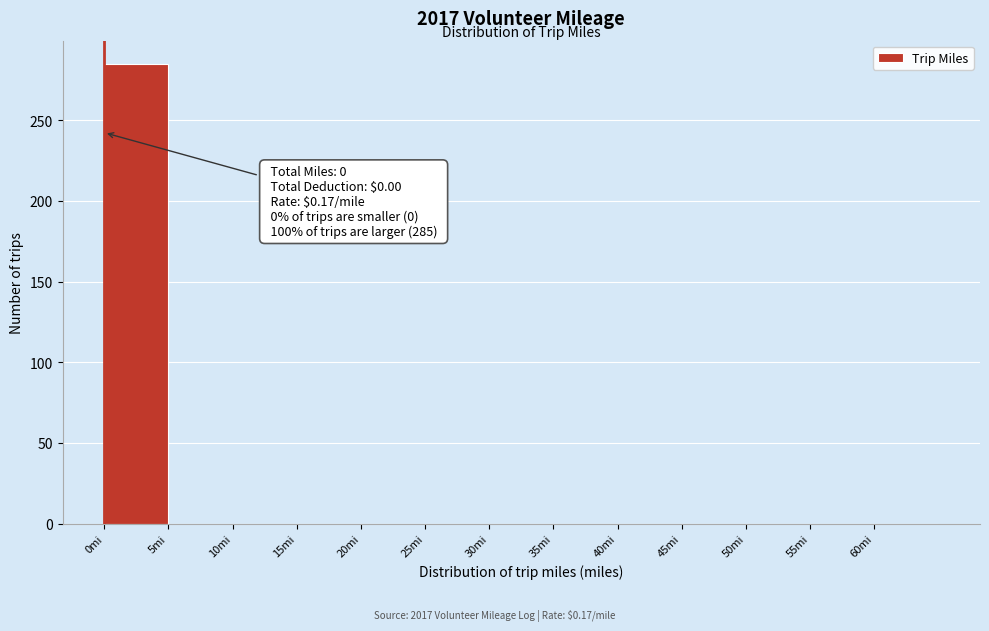

Which range on the x-axis has the tallest bar?

0 to 5